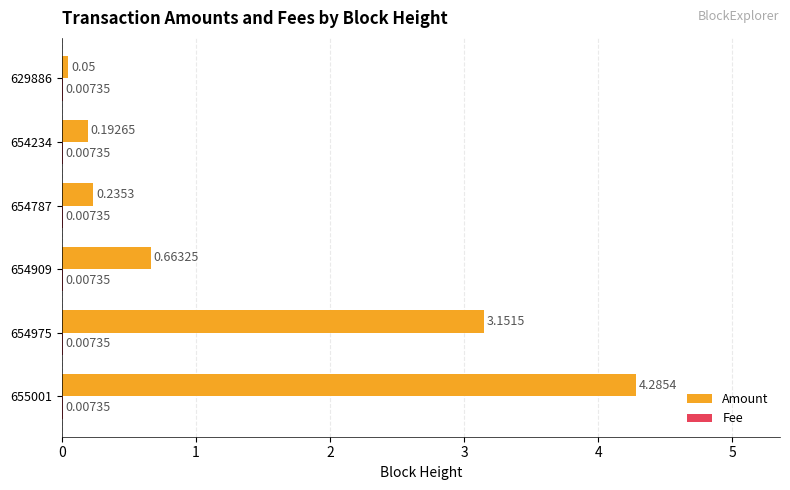

At which category is the sum across all series the highest?

655001